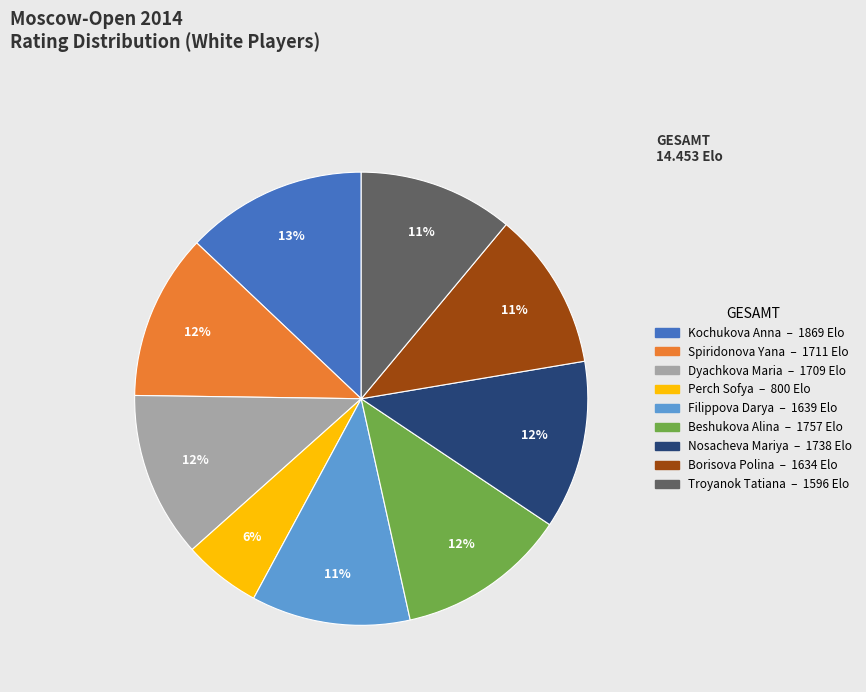

What is the smallest slice in the pie chart?

Perch Sofya